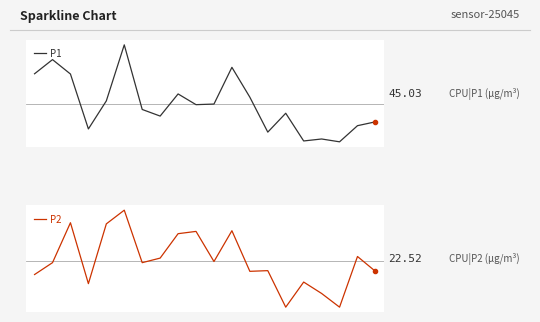

True or false: P1 has a value of 75.2 at 7.

False